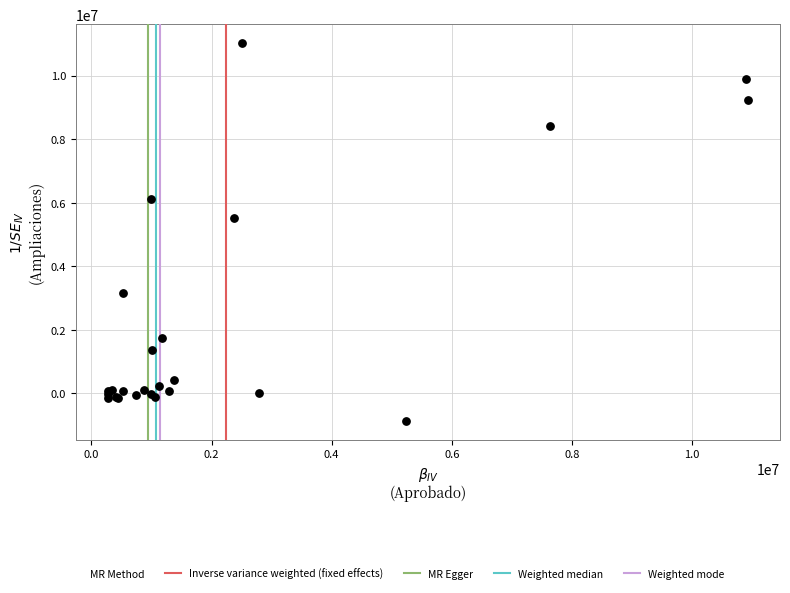

What Y value in the scatter plot is closest to 5080617?

5507601.6